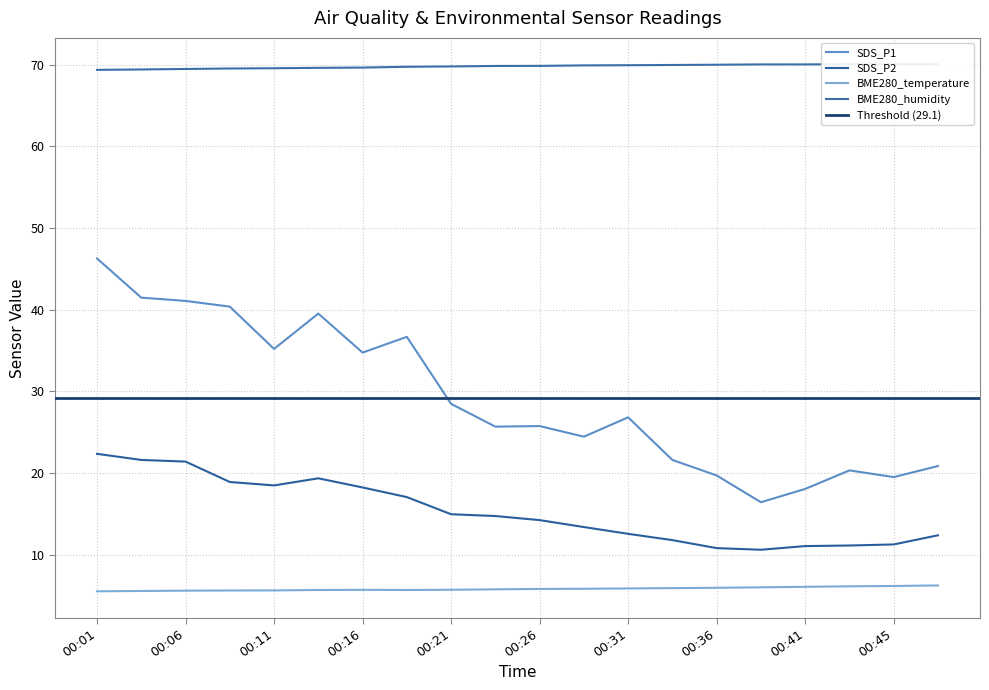

What is the maximum value shown in the chart?

70.1